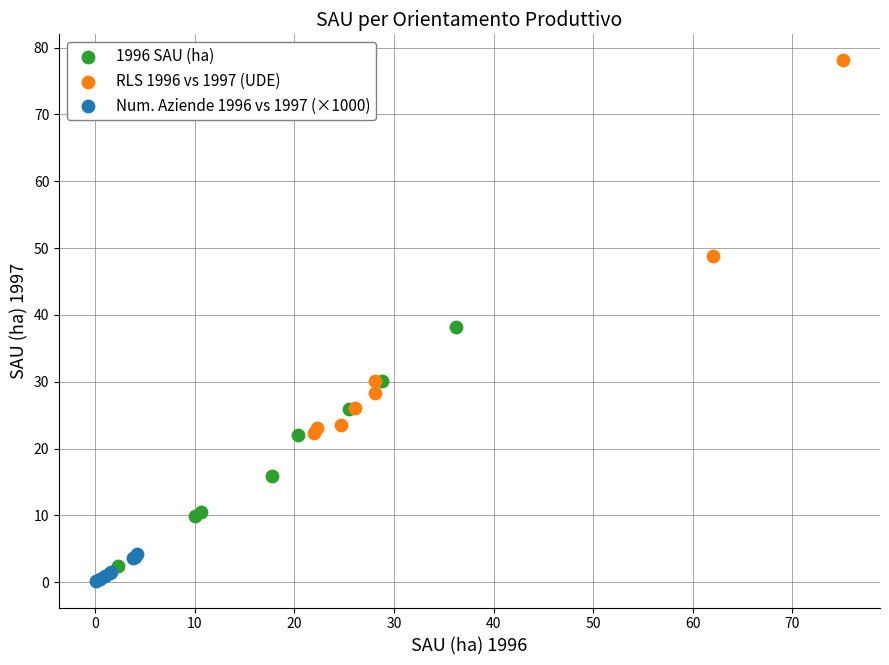

Which series reaches the maximum Y coordinate?

RLS 1996 vs 1997 (UDE)